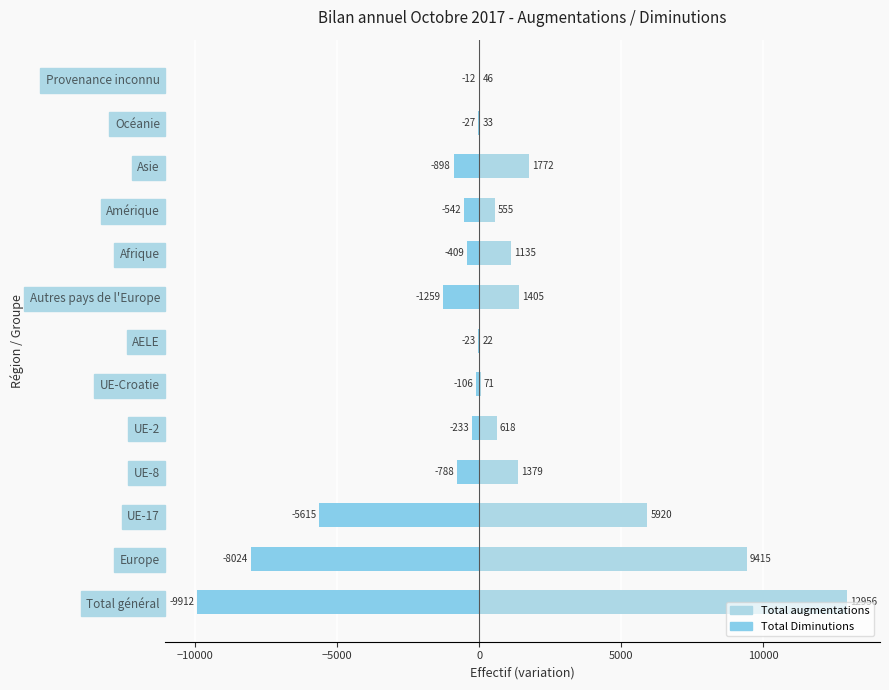

Which series has the widest spread of values?

Total augmentations